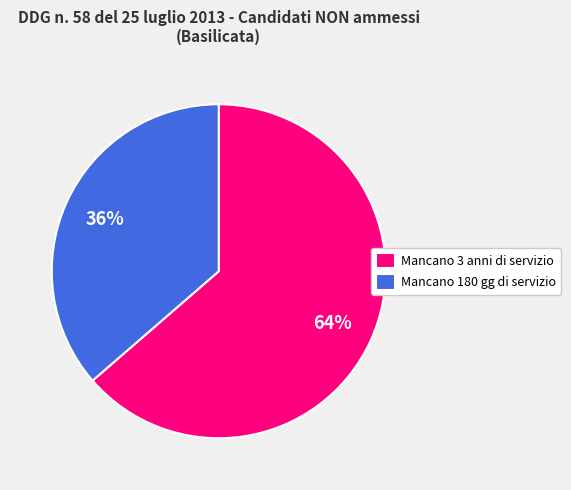

Count the number of slices in the pie.

2